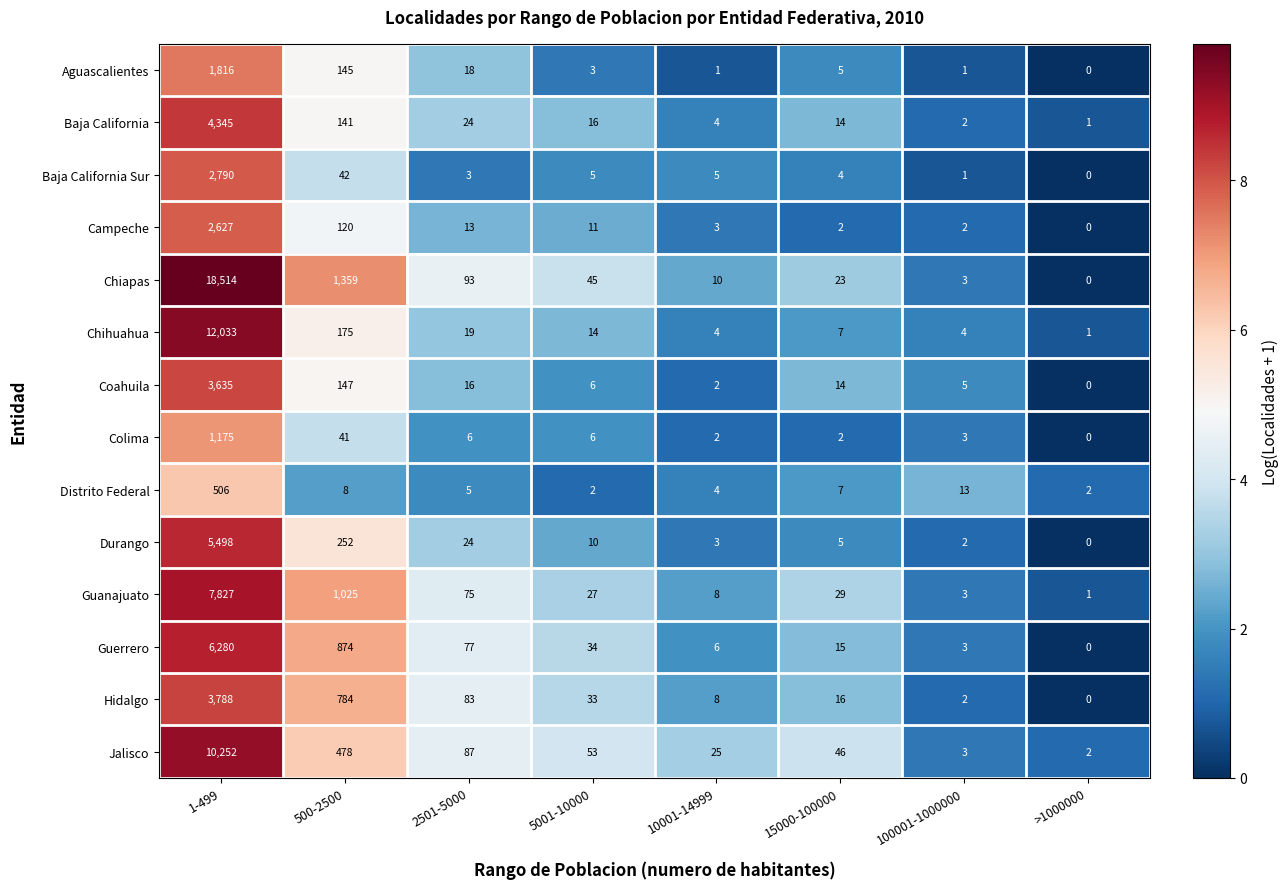

Which category has the highest value in the Distrito Federal series?

1-499